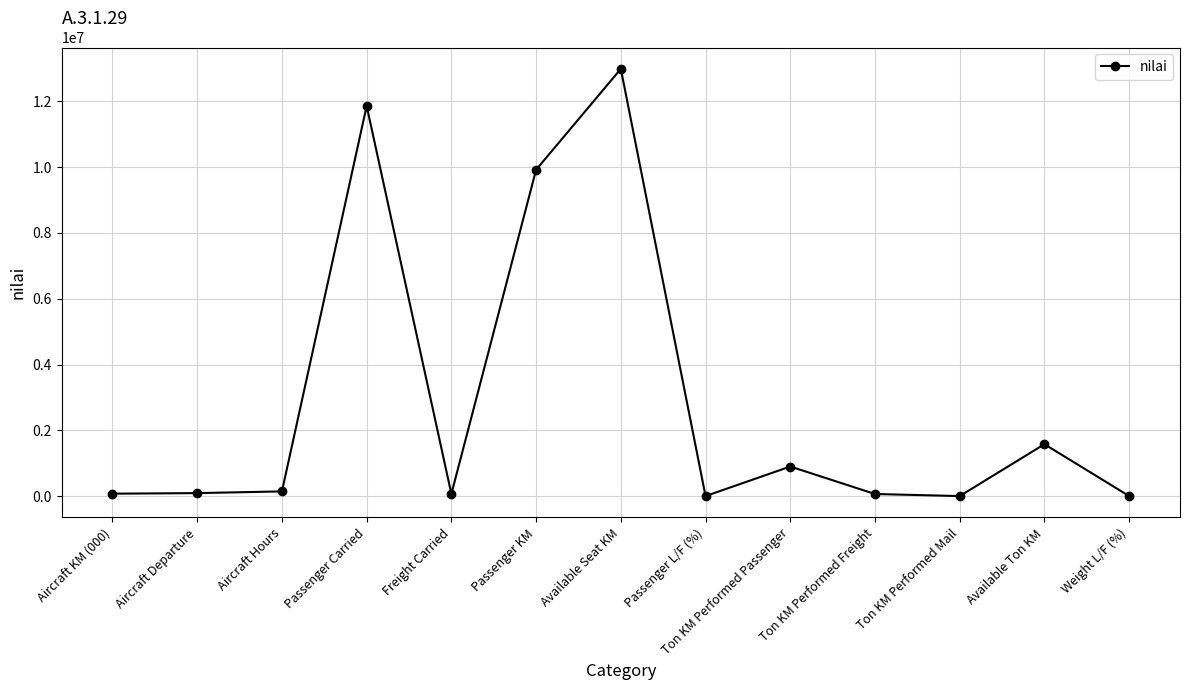

What is the greatest value displayed?

12989636